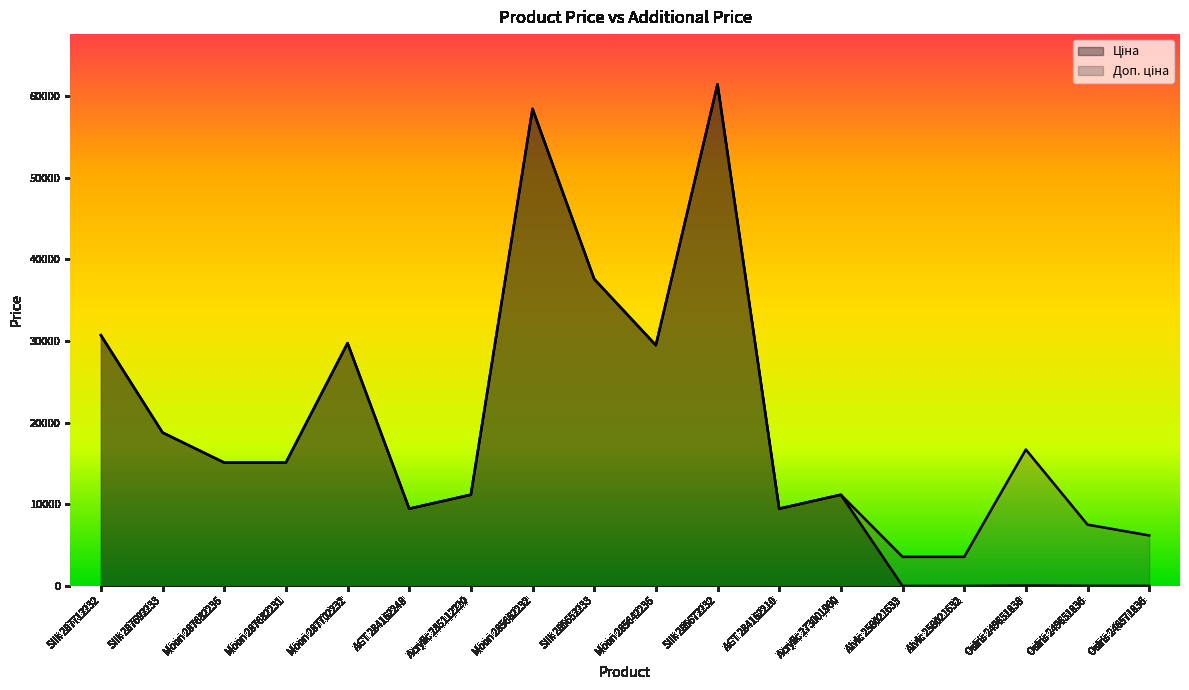

At which category does the chart reach its peak across all series?

Silk 285672232